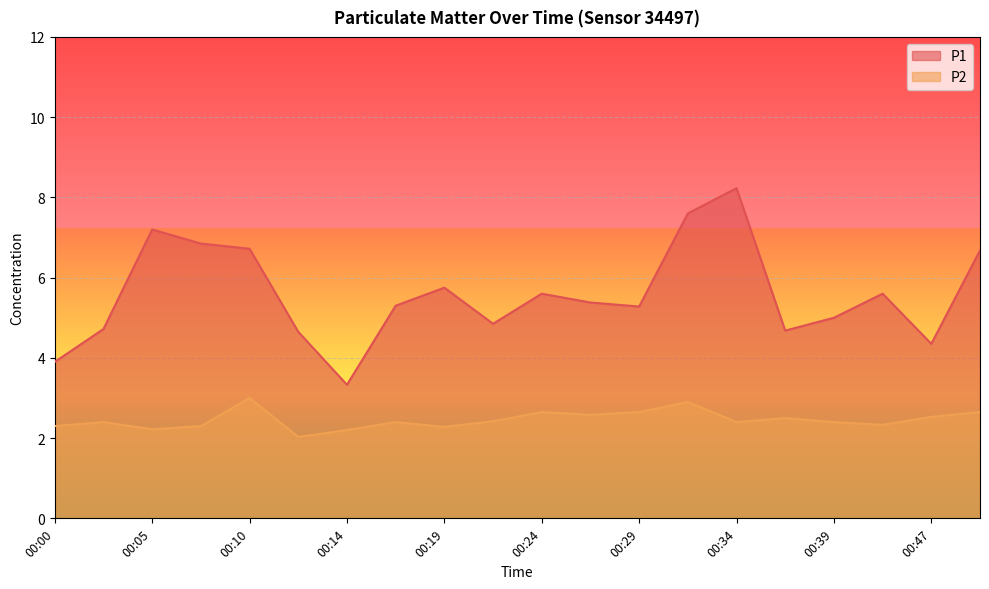

What is the value of the P1 point at the 6th from the left?

4.7